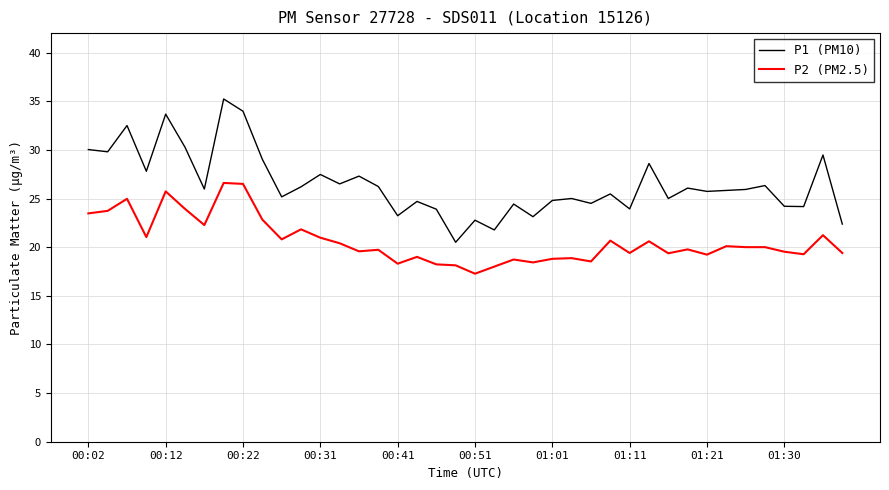

True or false: P1 (PM10) and P2 (PM2.5) cross at least once.

False